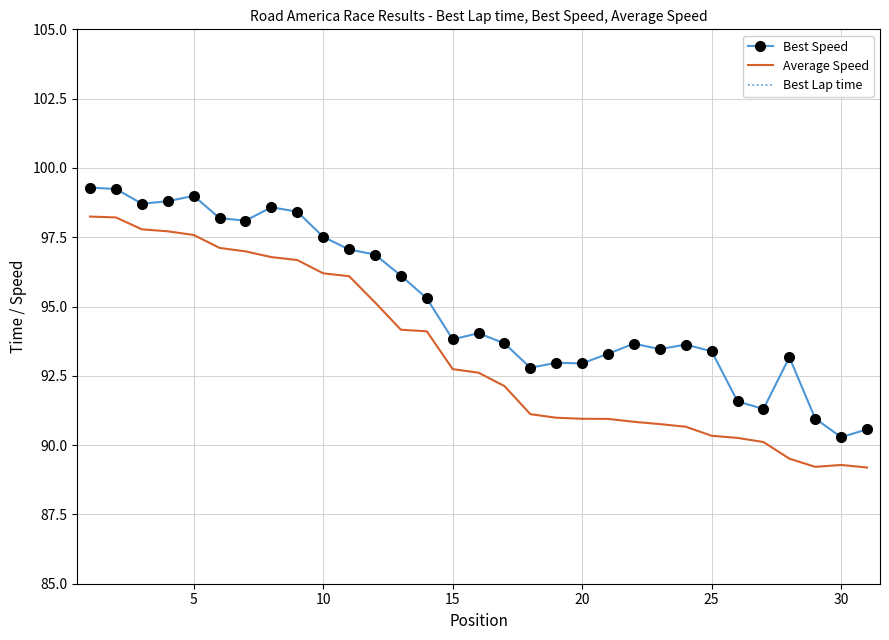

True or false: Best Speed and Average Speed intersect in this chart.

False